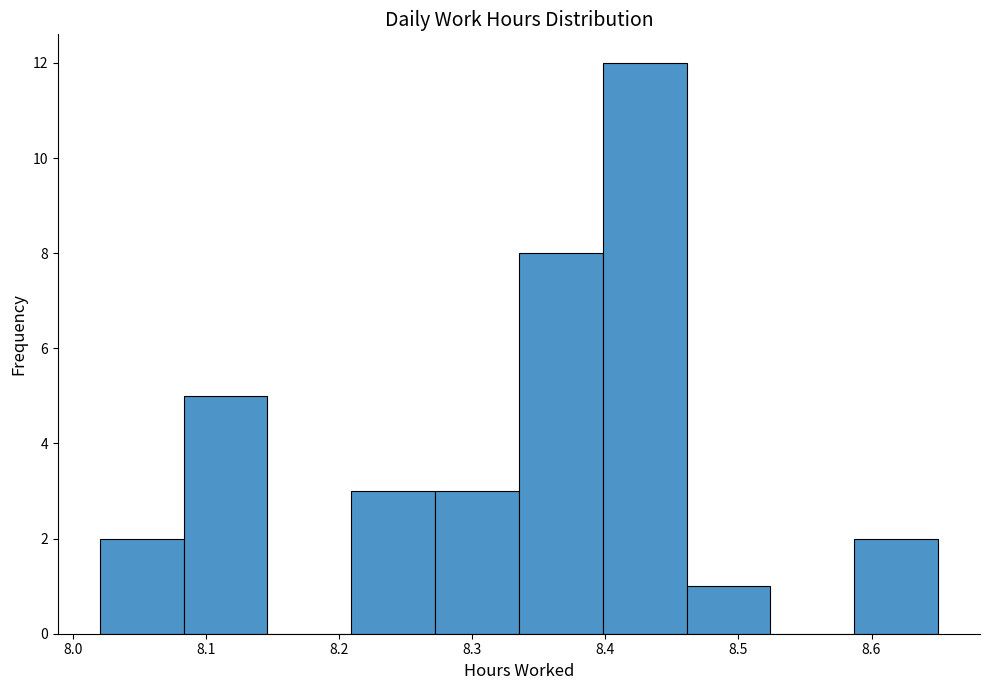

Reading left to right, transcribe this chart: for each bar, give the range it covers on the x-axis and its height. Neither the bar edges nor the heights are printed on the chart, so give them approximately, as read against the axes.

8.020 to 8.083: 2
8.083 to 8.146: 5
8.146 to 8.209: 0
8.209 to 8.272: 3
8.272 to 8.335: 3
8.335 to 8.398: 8
8.398 to 8.461: 12
8.461 to 8.524: 1
8.524 to 8.587: 0
8.587 to 8.650: 2